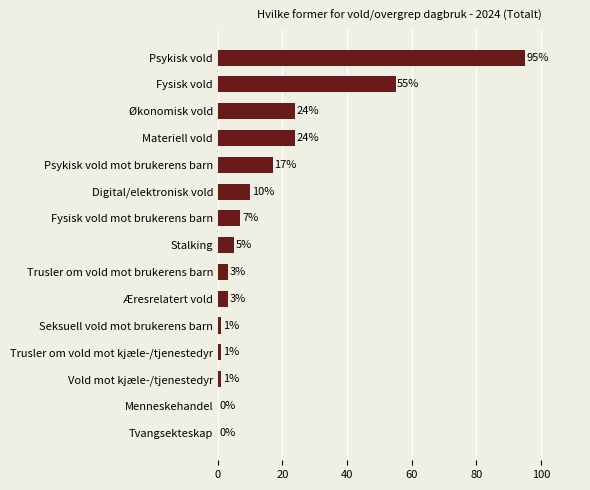

Which label corresponds to the largest value in the chart?

Psykisk vold